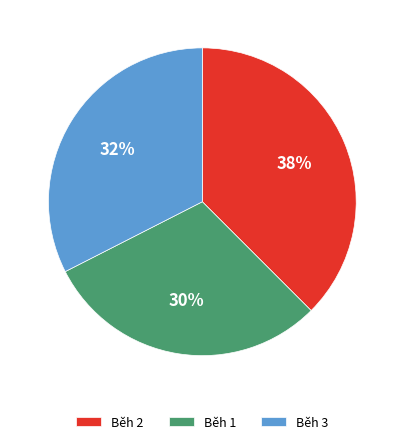

Which slice is the smallest?

Běh 1